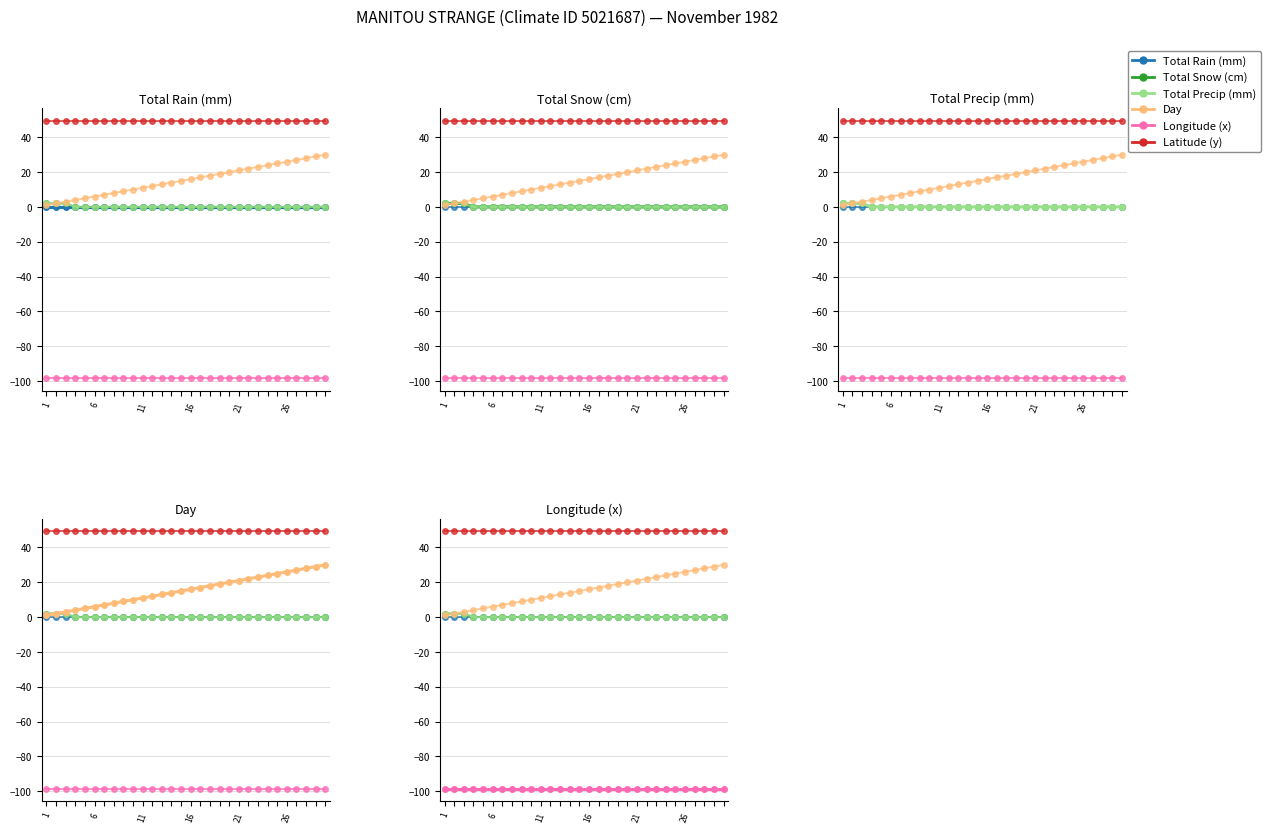

Is it true that Latitude (y) equals 65.8 at 23?

False